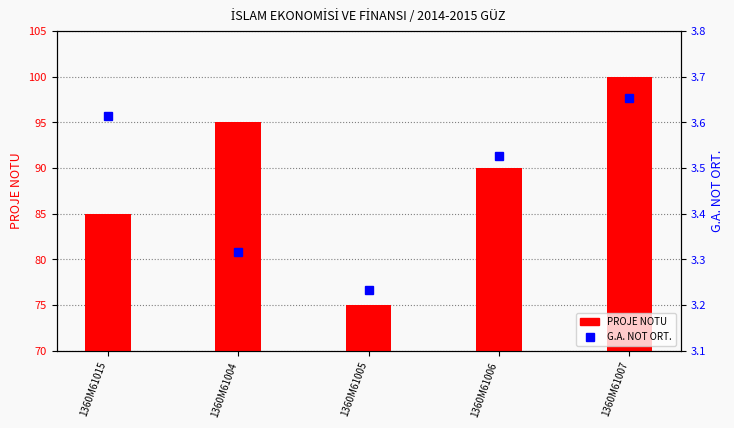

What are all the series names shown in the legend?

PROJE NOTU, G.A. NOT ORT.